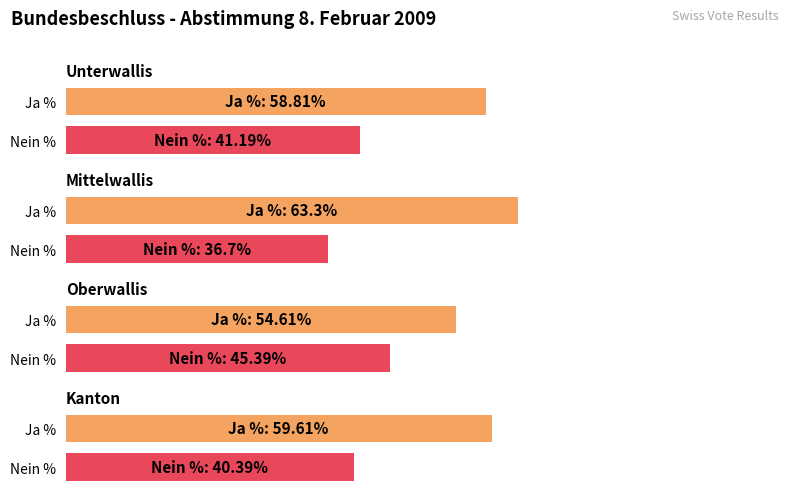

What is the difference between the highest and lowest values at Ja %?

8.7